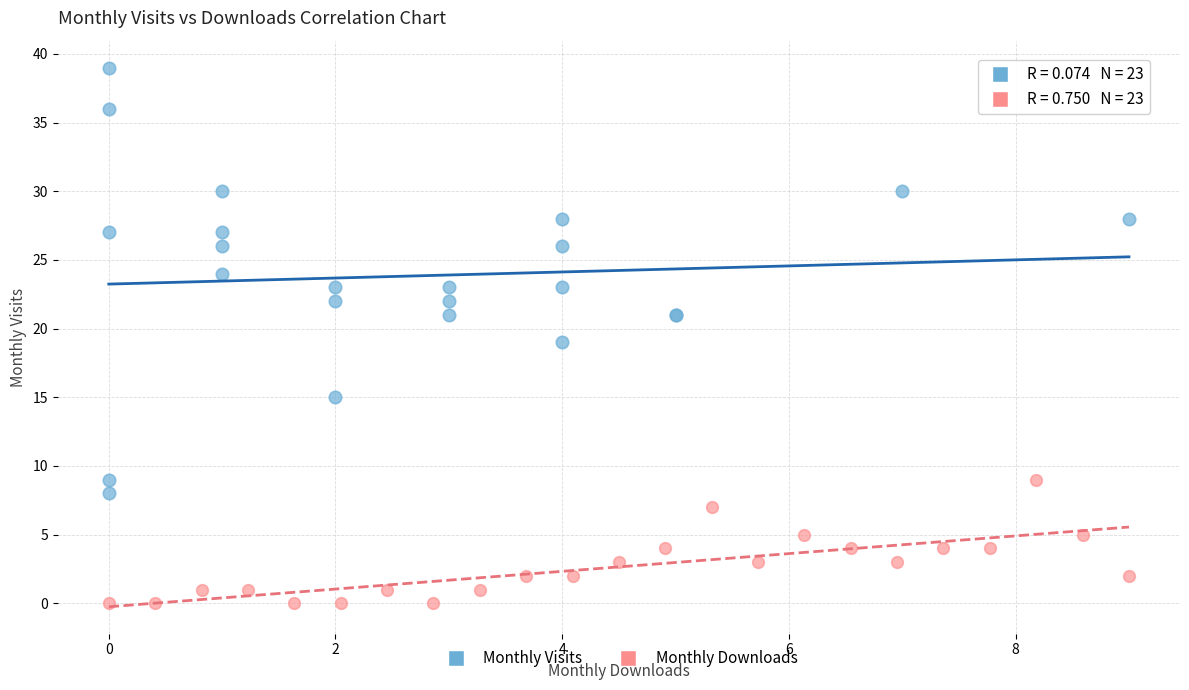

Which series contains the highest Y value?

Monthly Visits